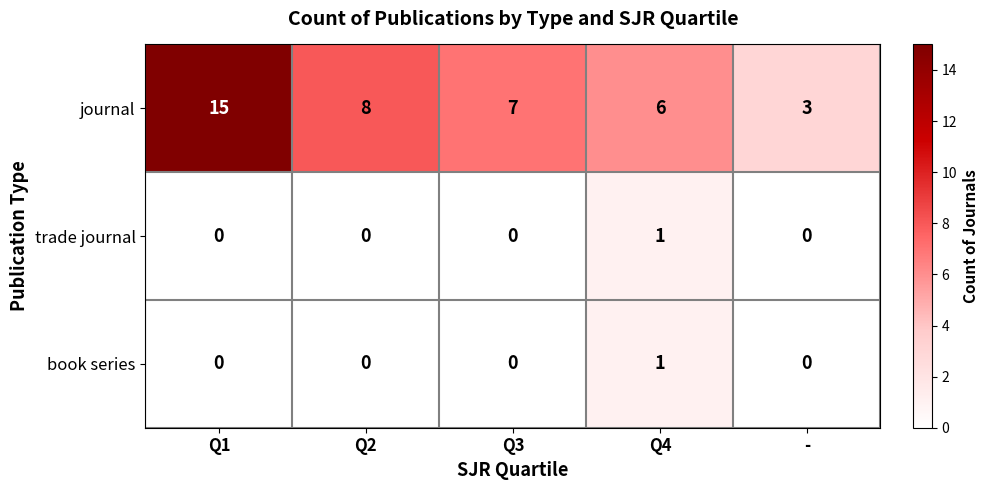

Between Q1 and Q3, which series saw the biggest shift?

journal